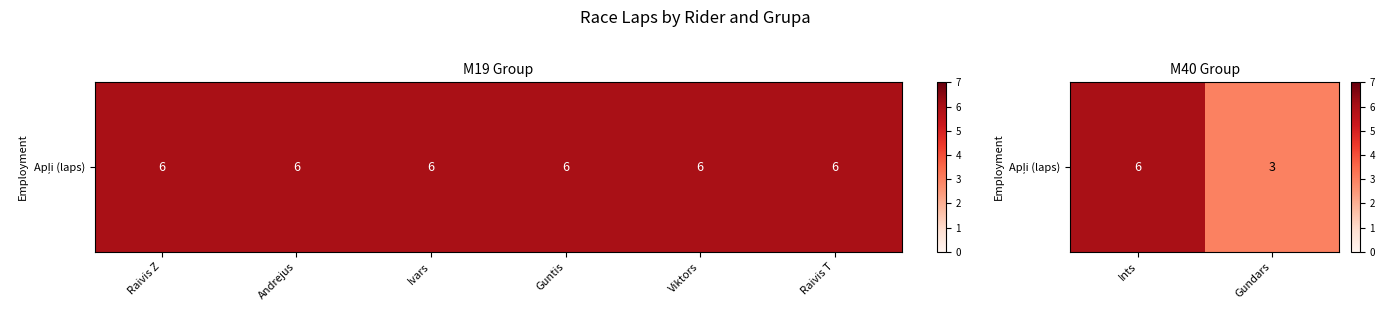

What is the difference between the maximum and minimum values?

3